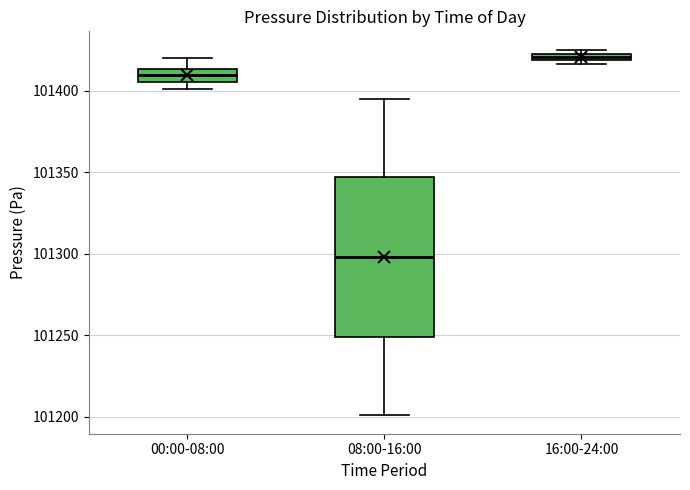

Where is the lower edge of the box for 16:00-24:00 on the y-axis? The values are not printed on the chart, so give them approximately, as read against the axis.

101420